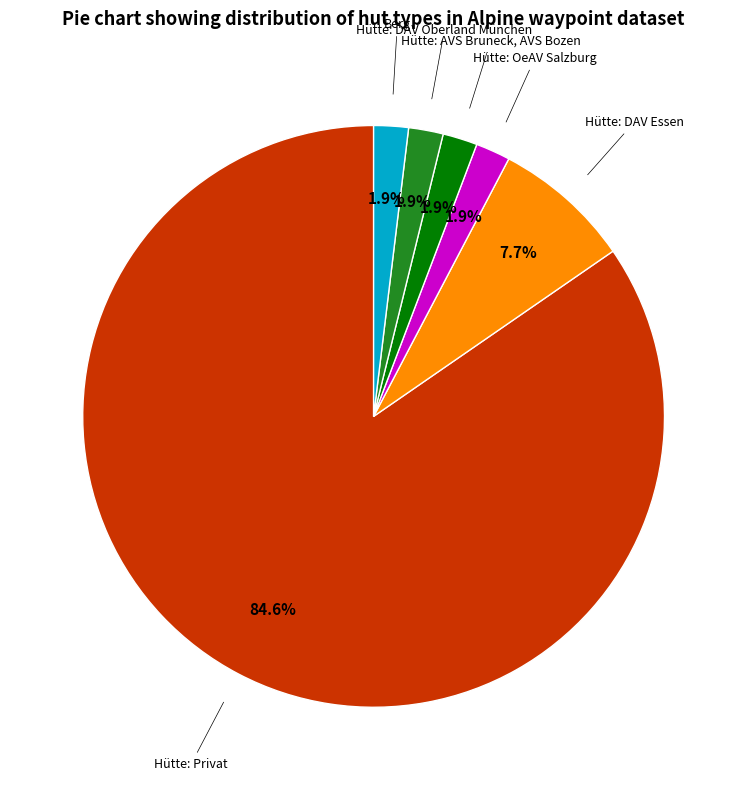

Does any single category account for the majority?

Yes